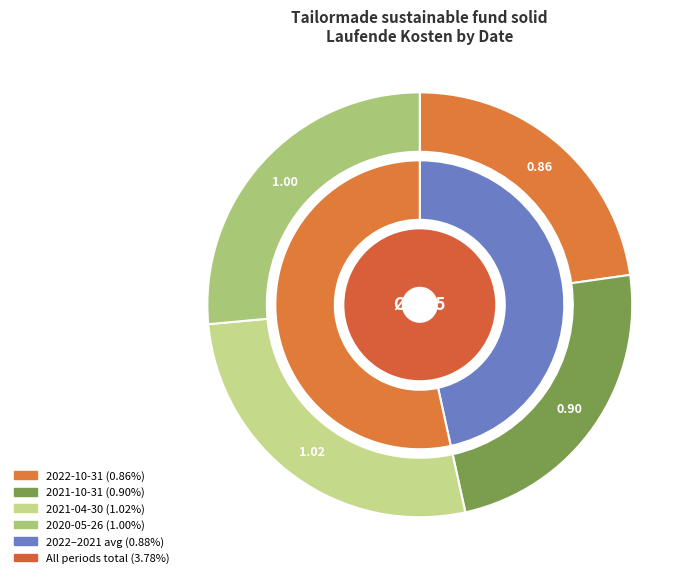

Approximately how many times larger is the value at 2021-10-31 compared to 2021-04-30?

0.9